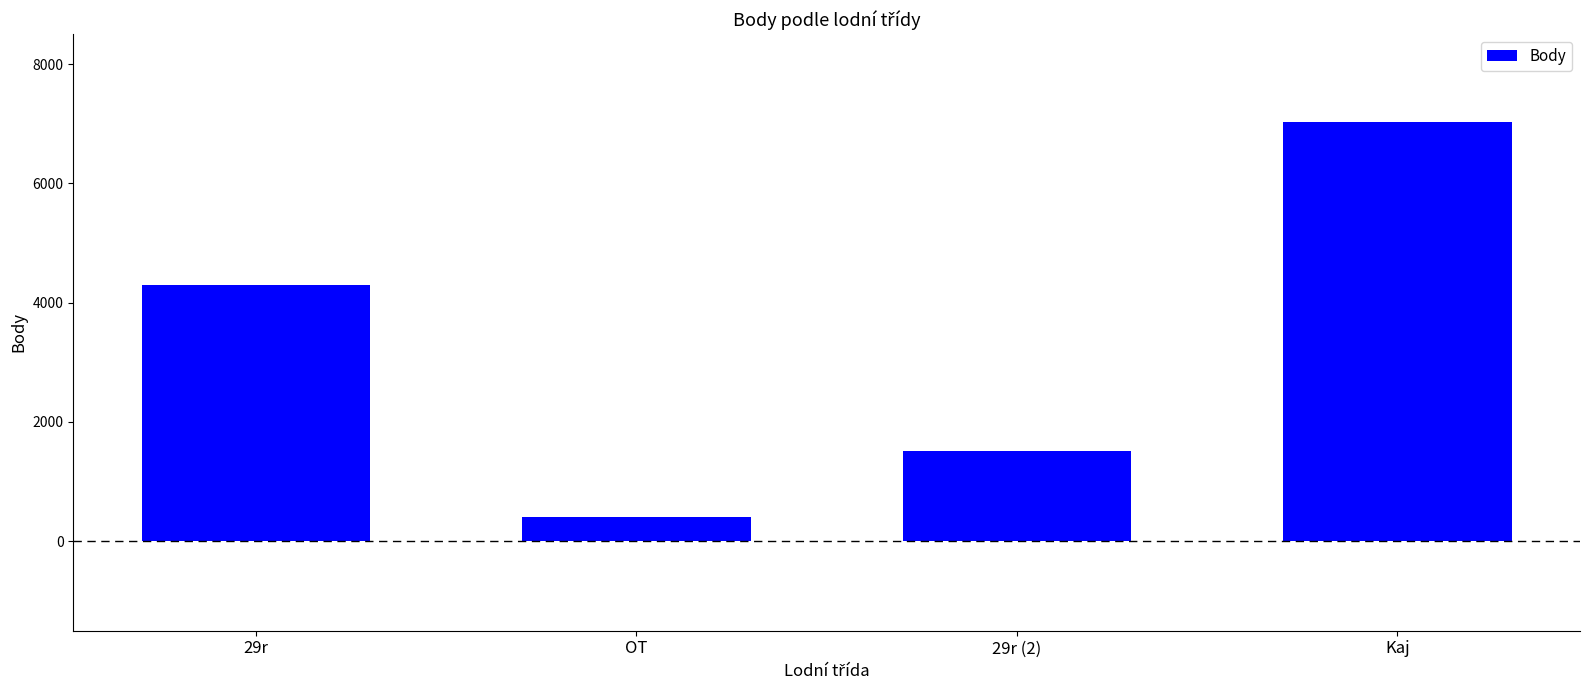

Which label corresponds to the smallest value in the chart?

OT